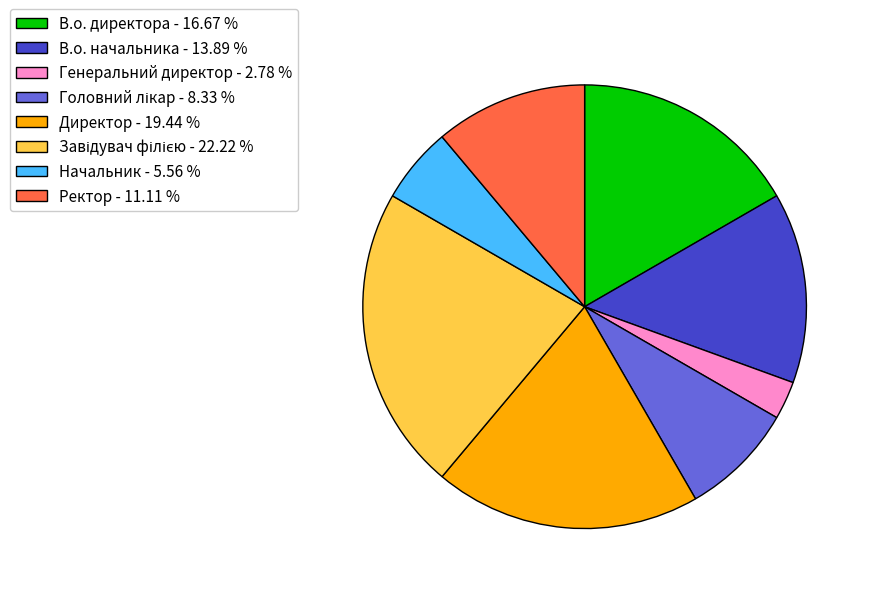

Is В.о. директора the majority of the pie?

No